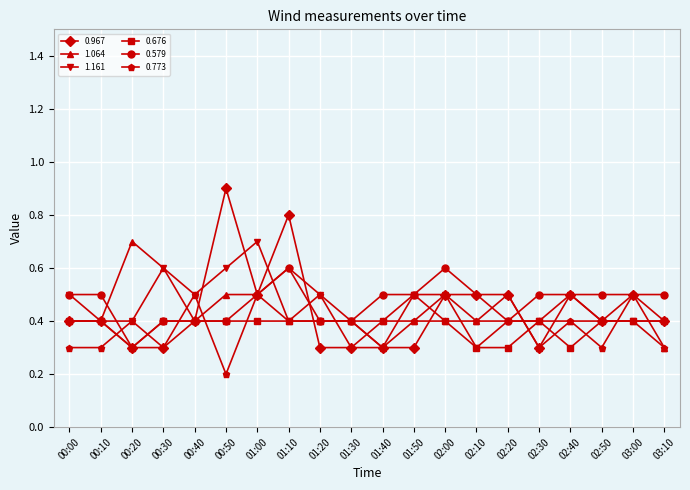

What position from the right is 02:20?

6